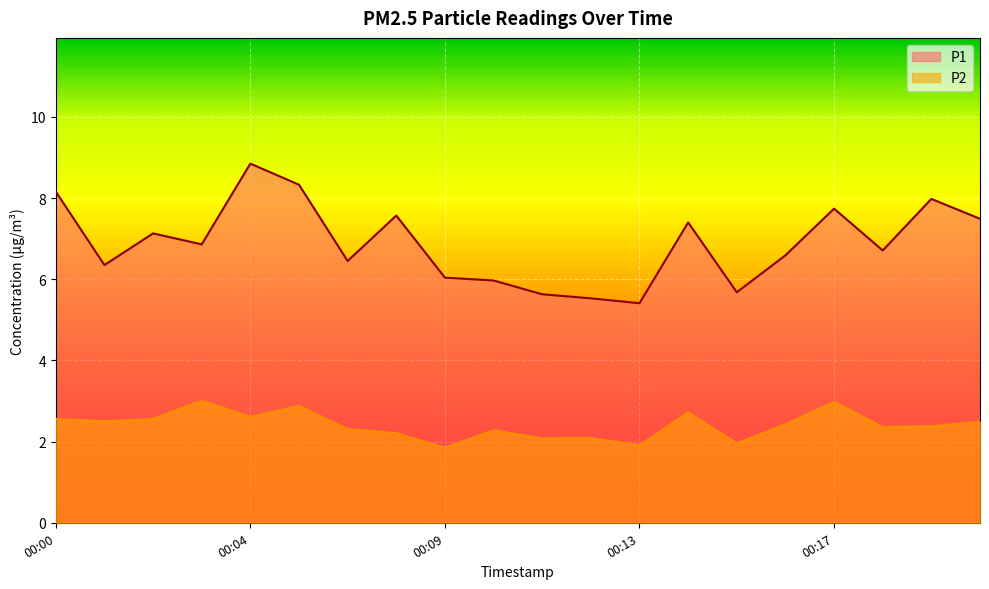

What is the value of the P1 point at the 18th from the left?

6.7